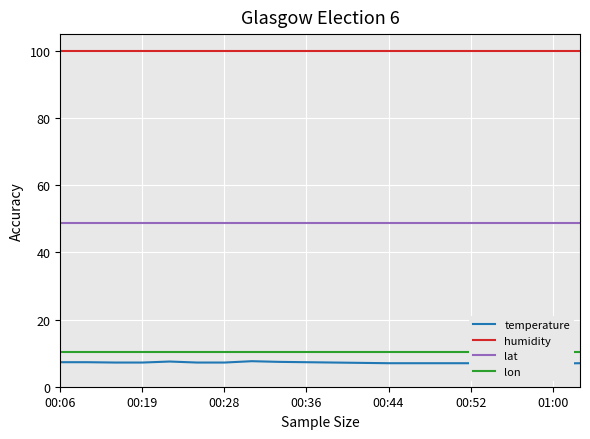

Is the value of lat at 13 greater than the value of humidity at 16?

No